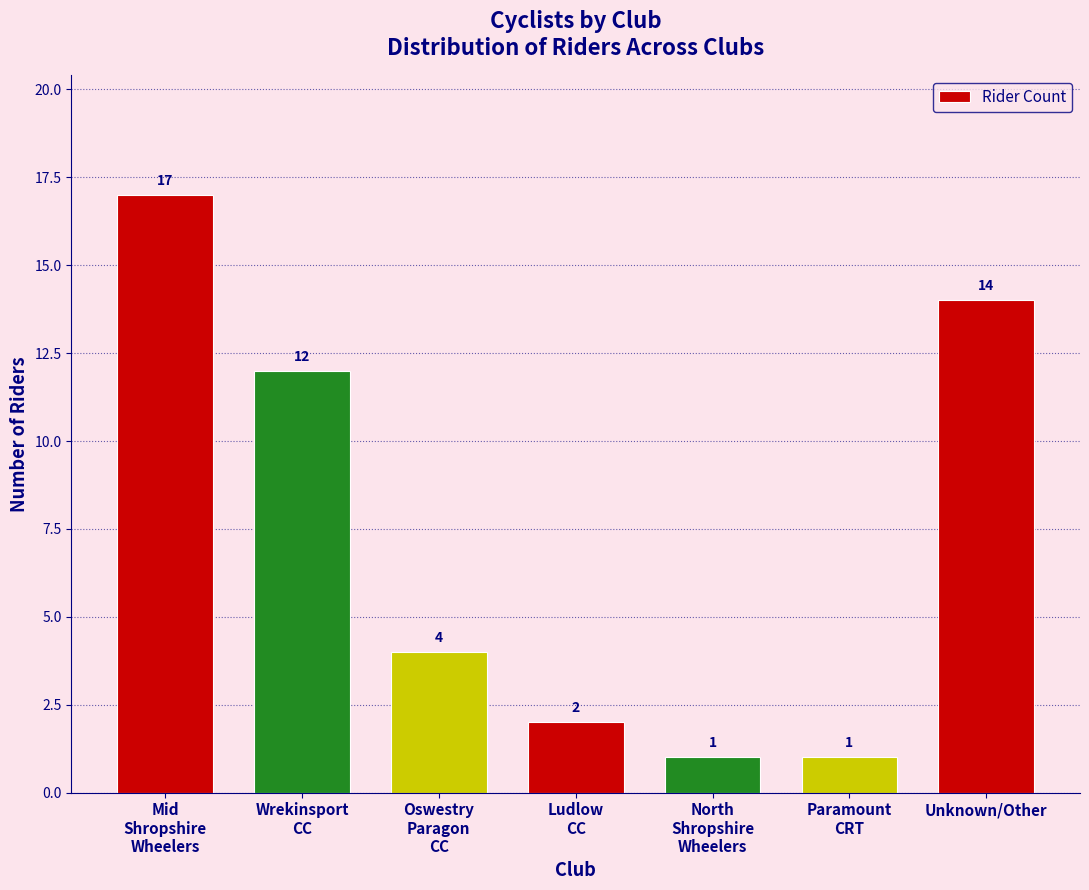

Reading left to right, list all the values displayed in this chart.

17	12	4	2	1	1	14